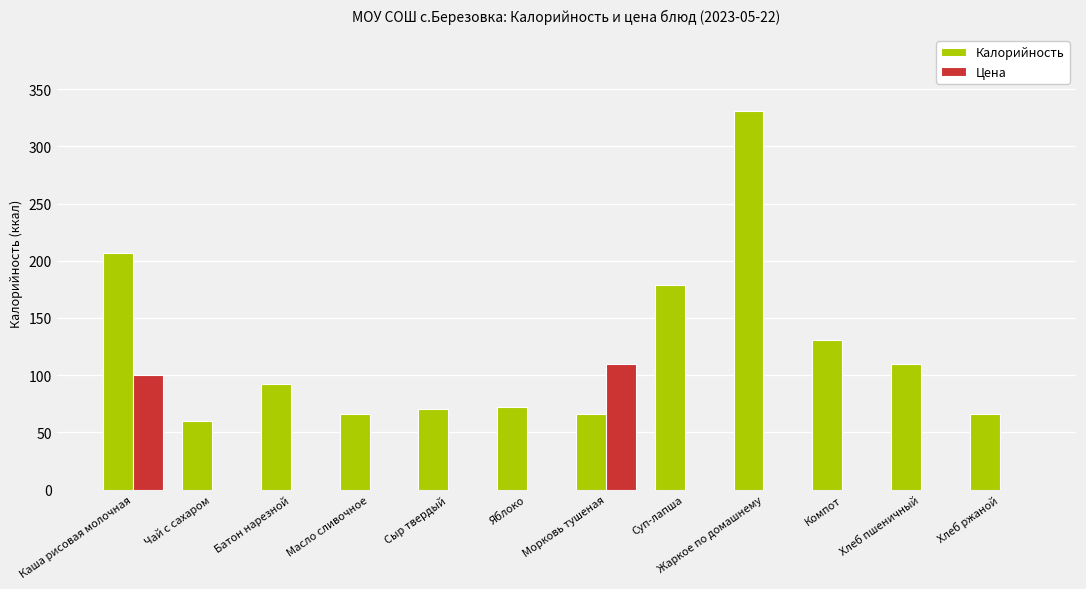

What is the greatest value displayed?

331.0